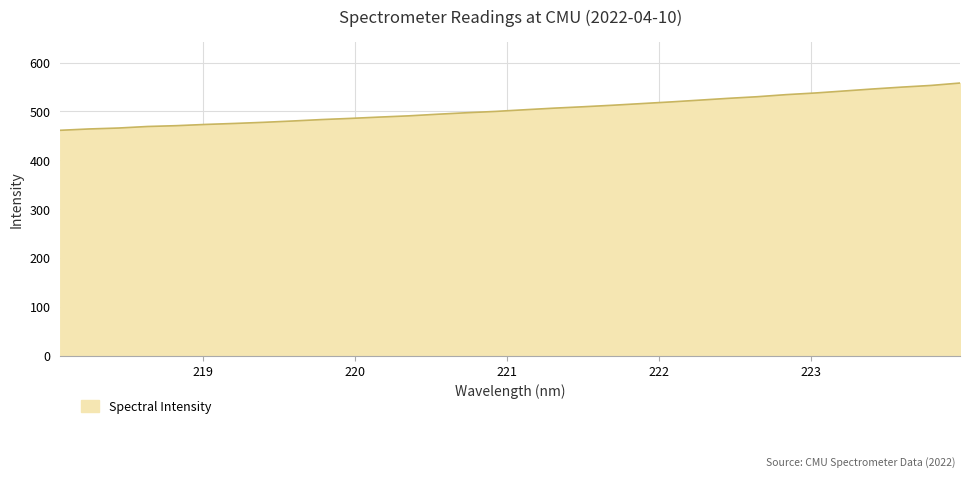

What is the greatest value displayed?

558.2